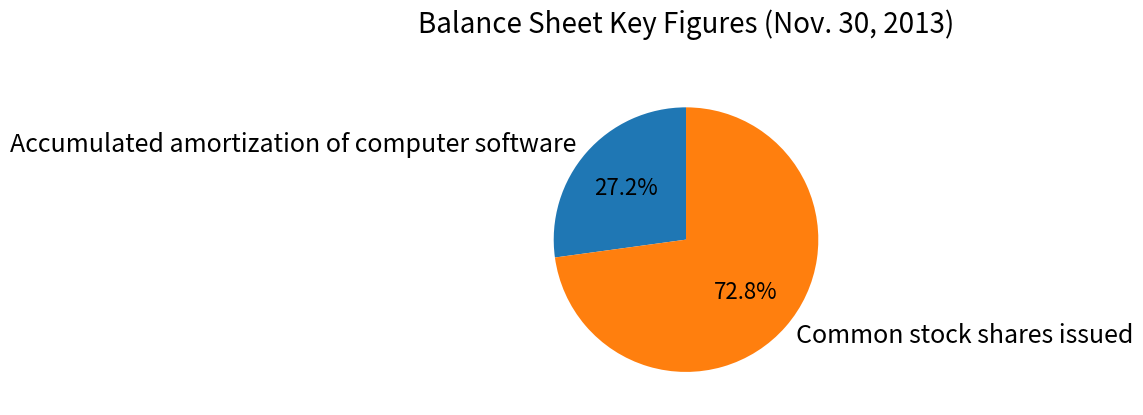

Is the sum of Accumulated amortization of computer software and Common stock shares issued greater than half?

Yes